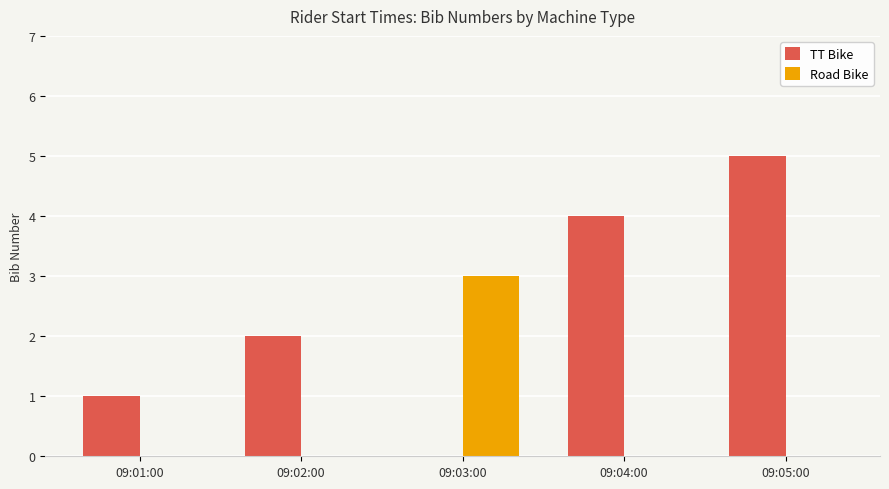

At which category is the sum across all series the highest?

09:05:00